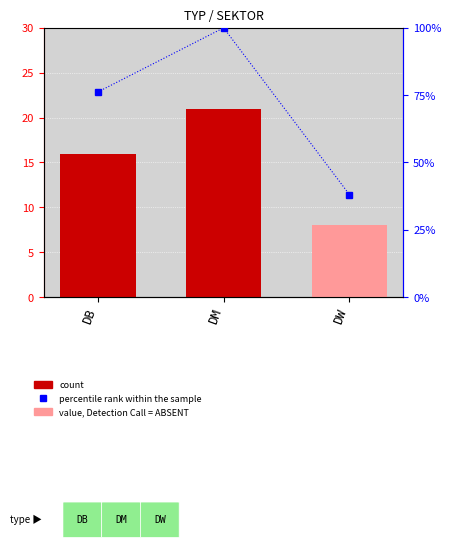

How many data points are above 76?

2